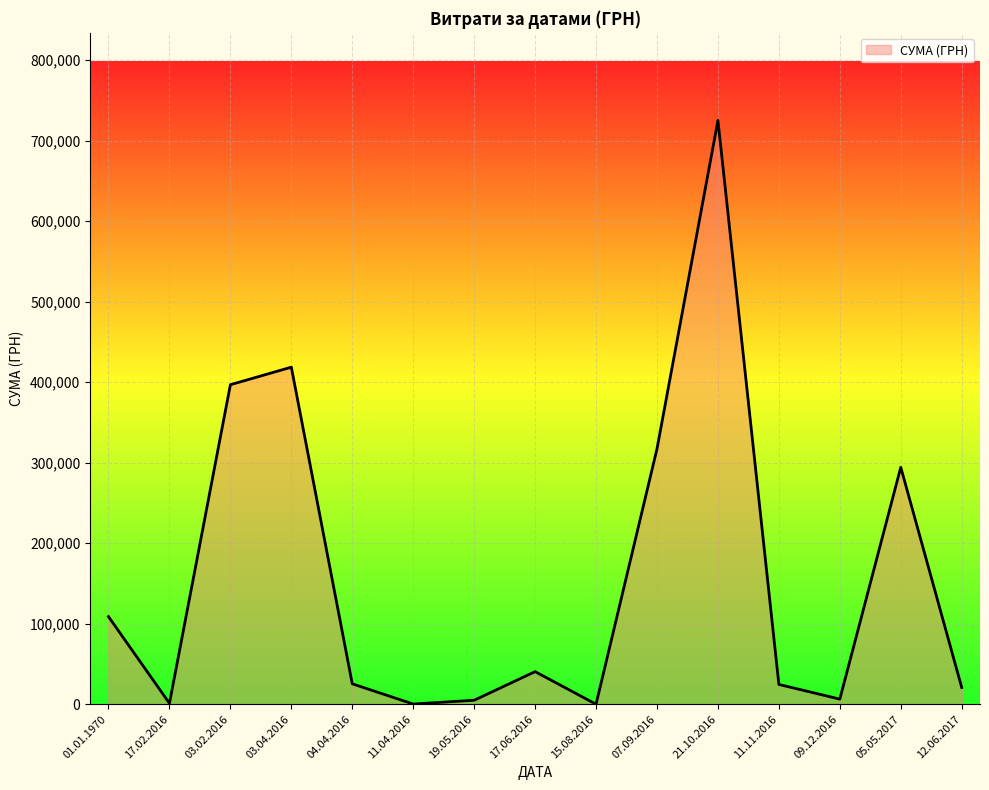

What is the ratio of the value at 21.10.2016 to the value at 07.09.2016?

2.3